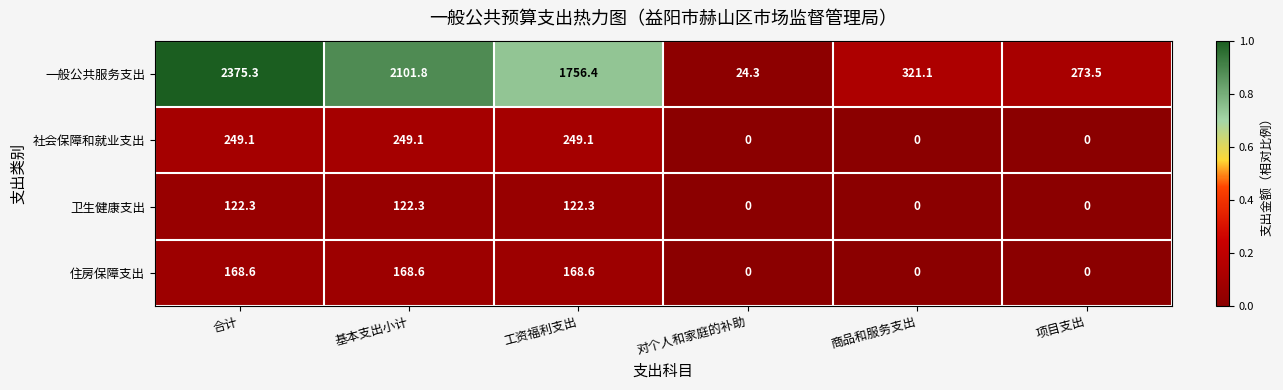

Which category has the highest value across all series?

合计